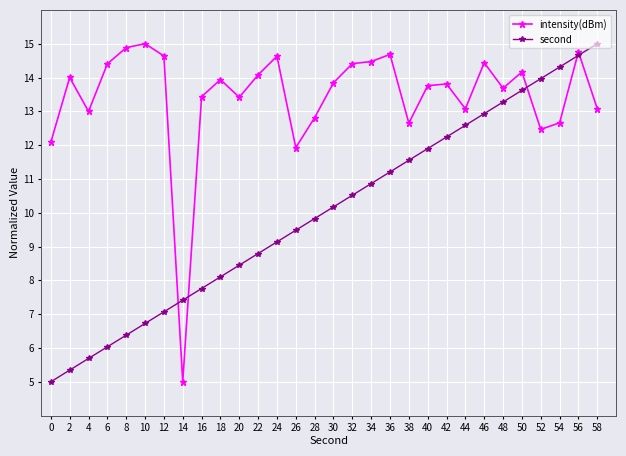

At which category is the sum across all series the highest?

56